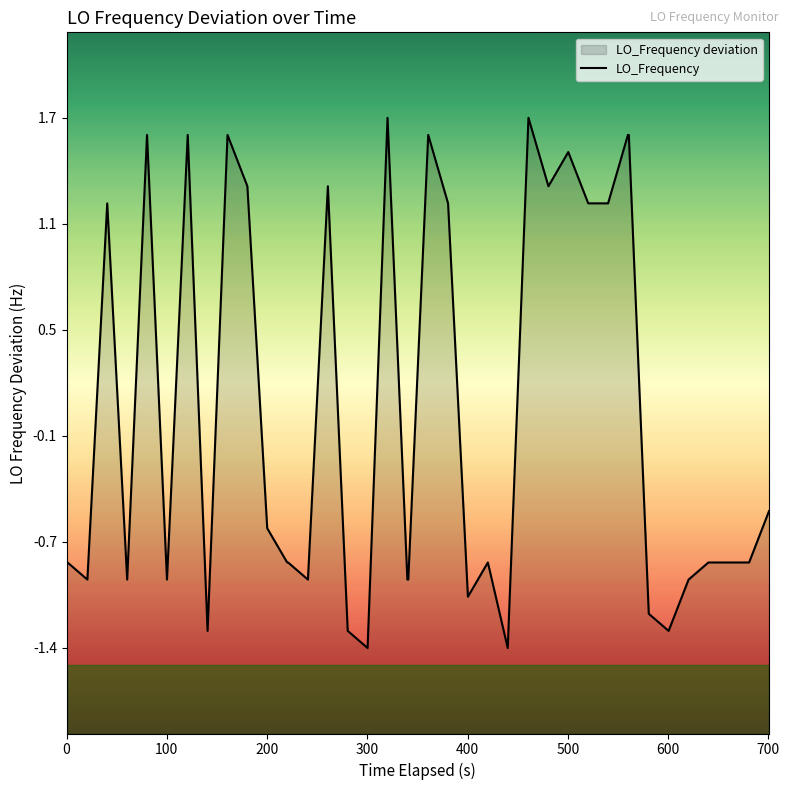

Reading right to left, transcribe all the data shown in this chart.

-0.6	-0.9	-0.9	-0.9	-1.0	-1.3	-1.2	1.6	1.6	1.2	1.2	1.5	1.3	1.7	-1.4	-0.9	-1.1	1.2	1.6	-1.0	-1.0	1.7	-1.4	-1.3	1.3	-1.0	-0.9	-0.9	-0.7	1.3	1.6	-1.3	1.6	-1.0	1.6	-1.0	1.2	-1.0	-0.9	-0.9